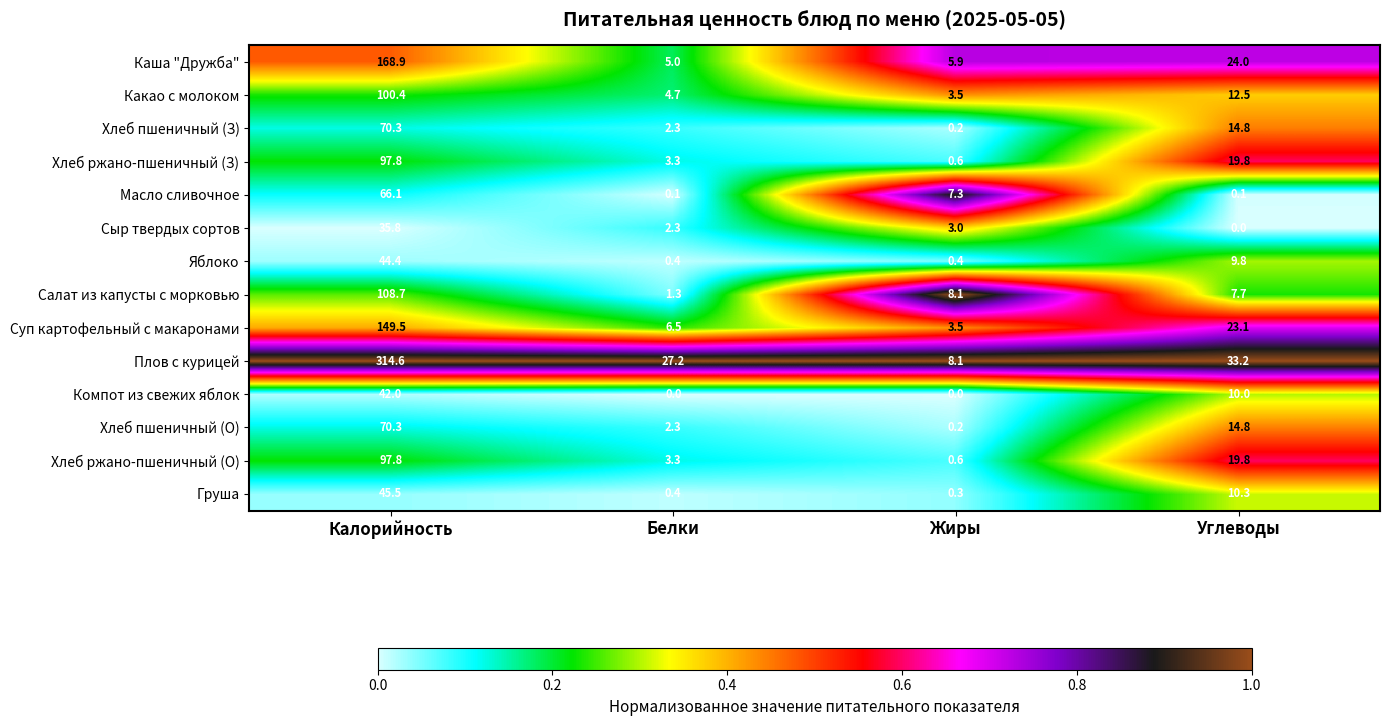

What is the maximum value shown in the chart?

314.6